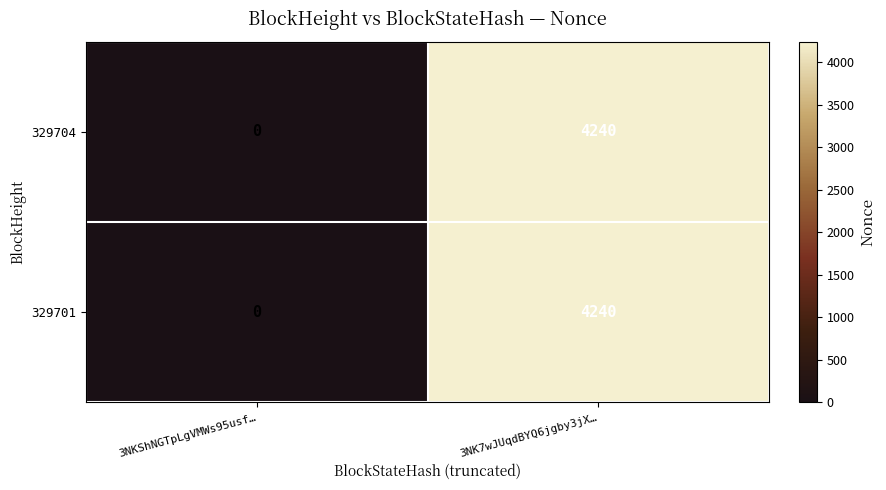

Where is 329701 nearest to the value 2120?

3NKShNGTpLgVMWs95usf…